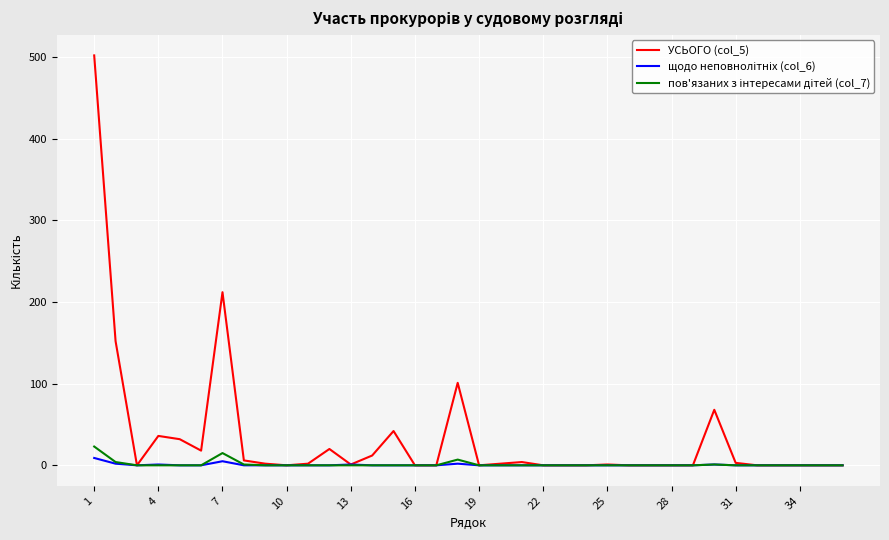

Which series has the largest total across all categories?

УСЬОГО (col_5)